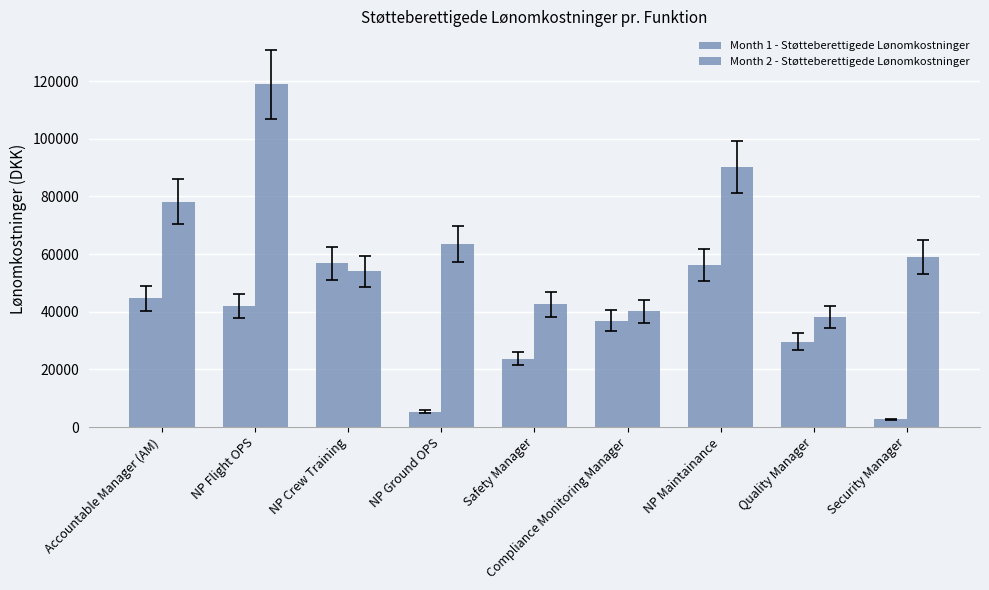

How many bars are there in total?

18